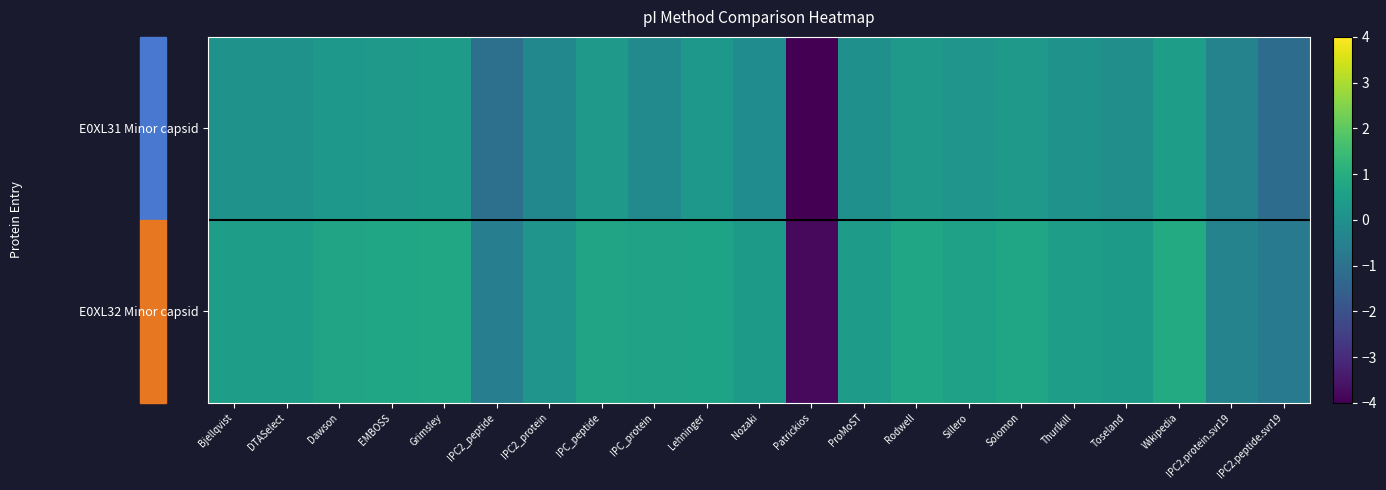

What is the greatest value displayed?

0.9